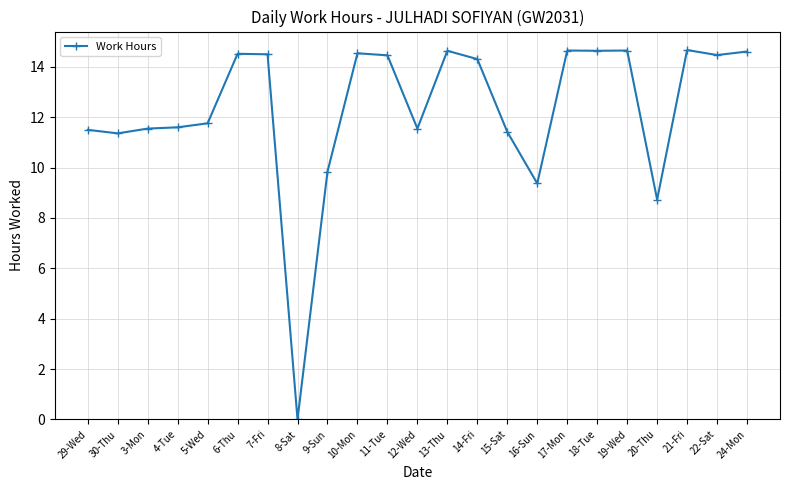

What is the label of the 21st point from the right?

3-Mon